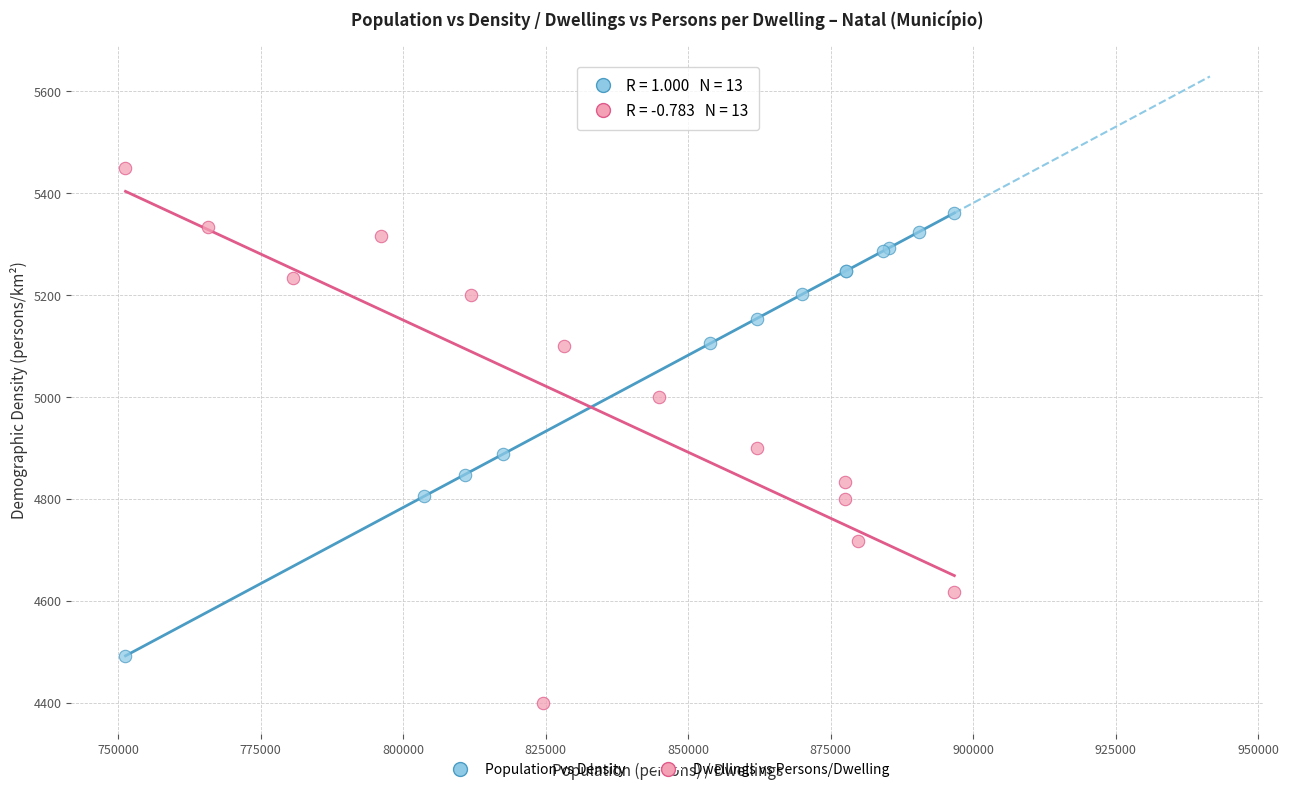

Which series reaches the minimum Y coordinate?

Dwellings vs Persons/Dwelling